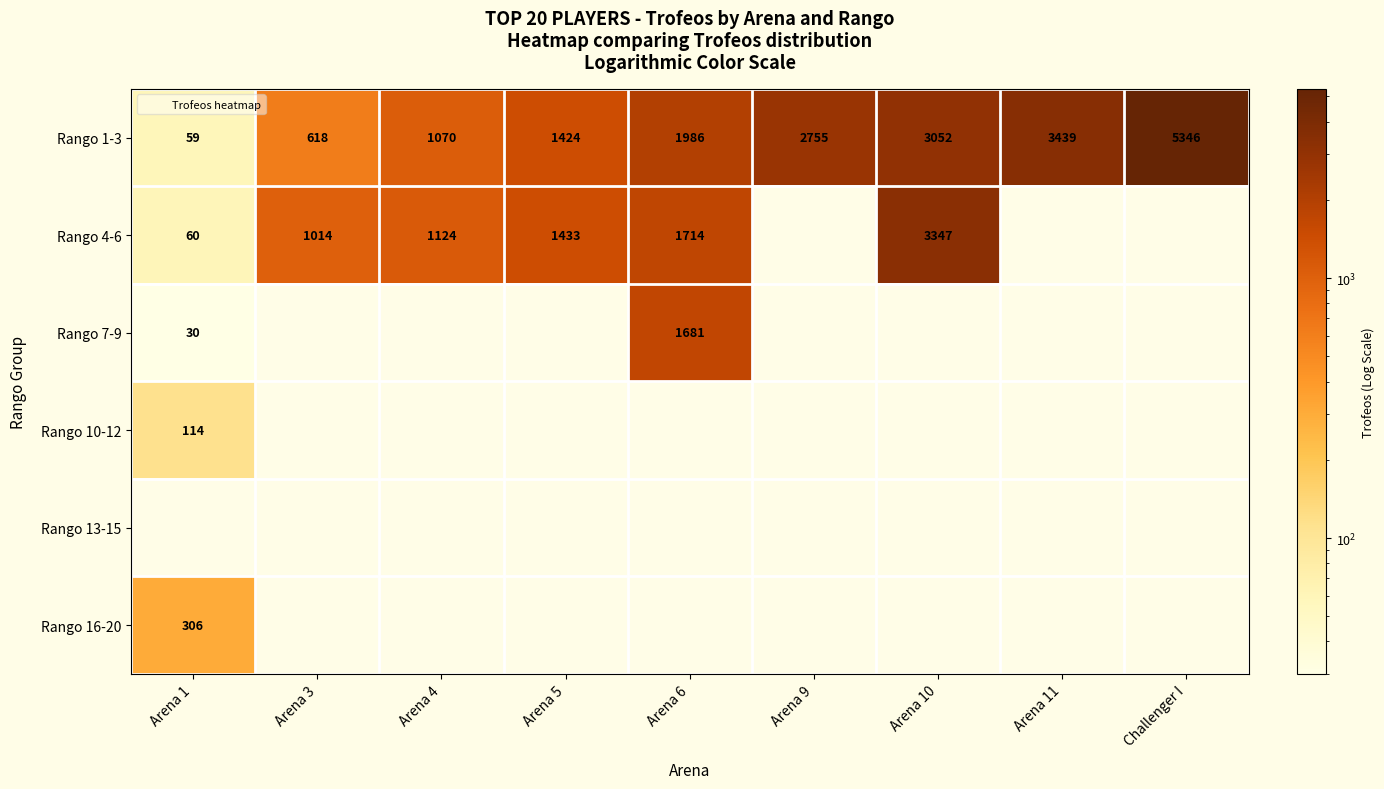

At how many categories does at least one series exceed 4833?

1